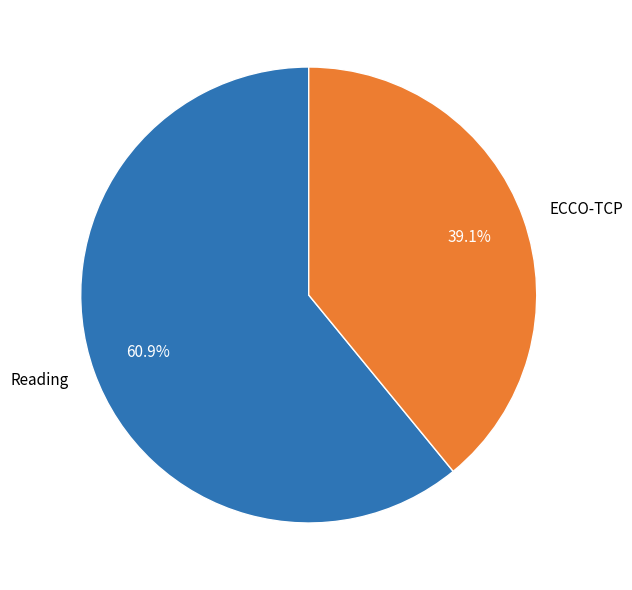

What is the ratio of the value at ECCO-TCP to the value at Reading?

0.6